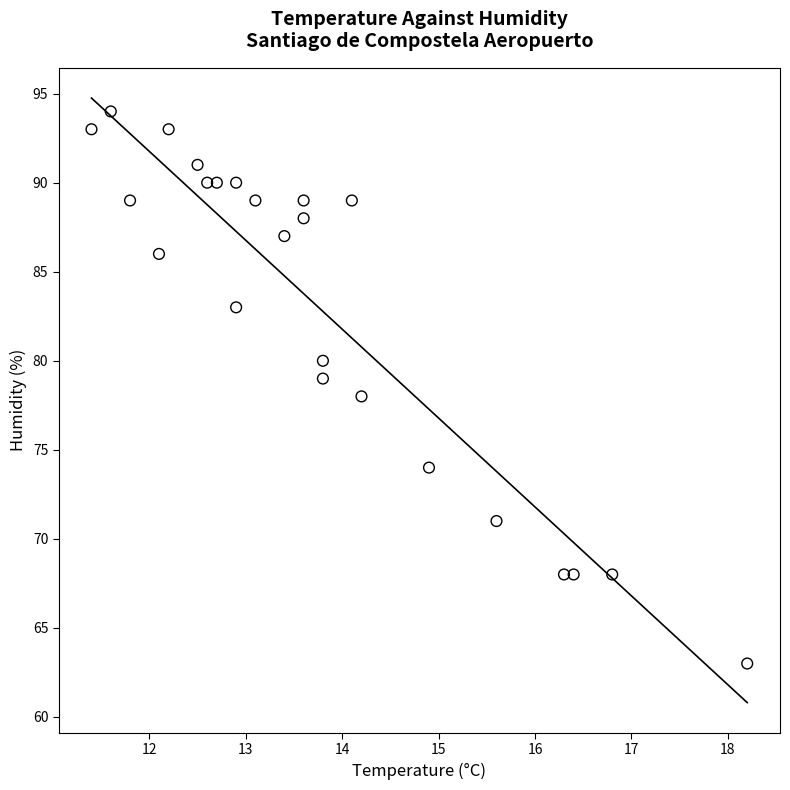

What is the range of Y values (max minus min)?

31